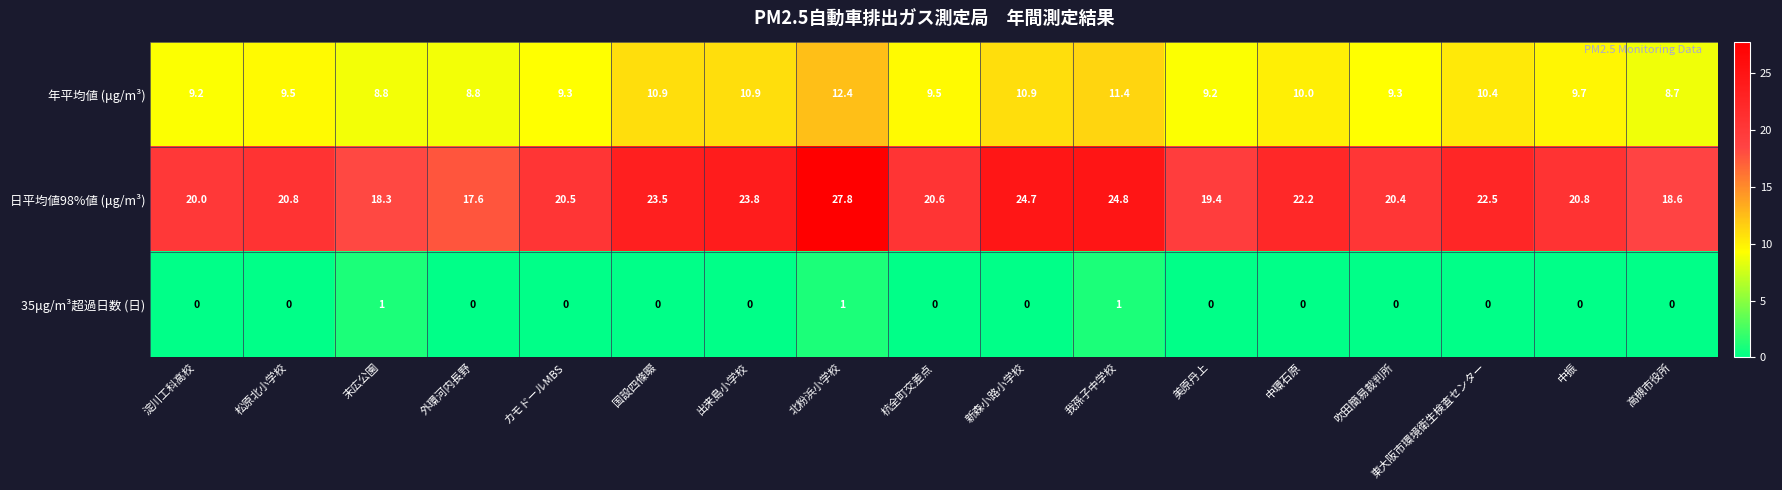

Rank the series by their maximum value, from lowest to highest.

35μg/m³超過日数 (日), 年平均値 (μg/m³), 日平均値98%値 (μg/m³)